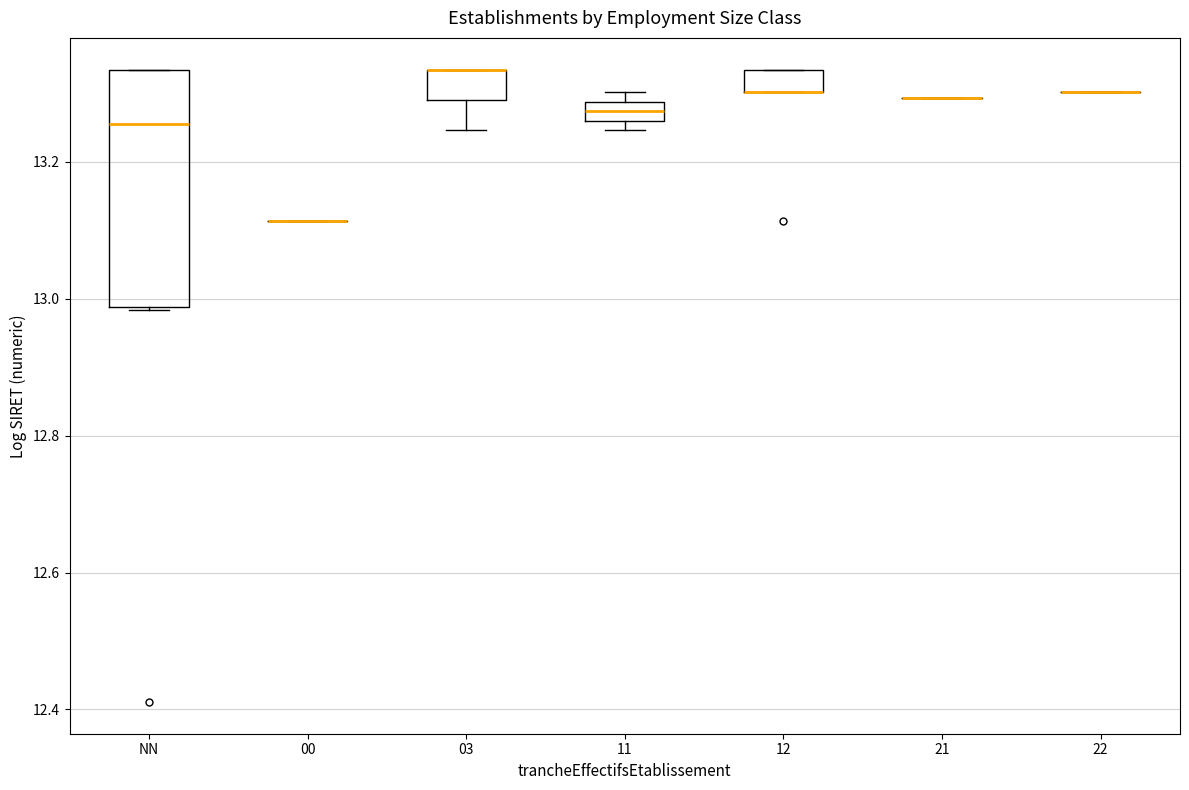

Which box is the tallest, from its lower edge to its upper edge?

NN